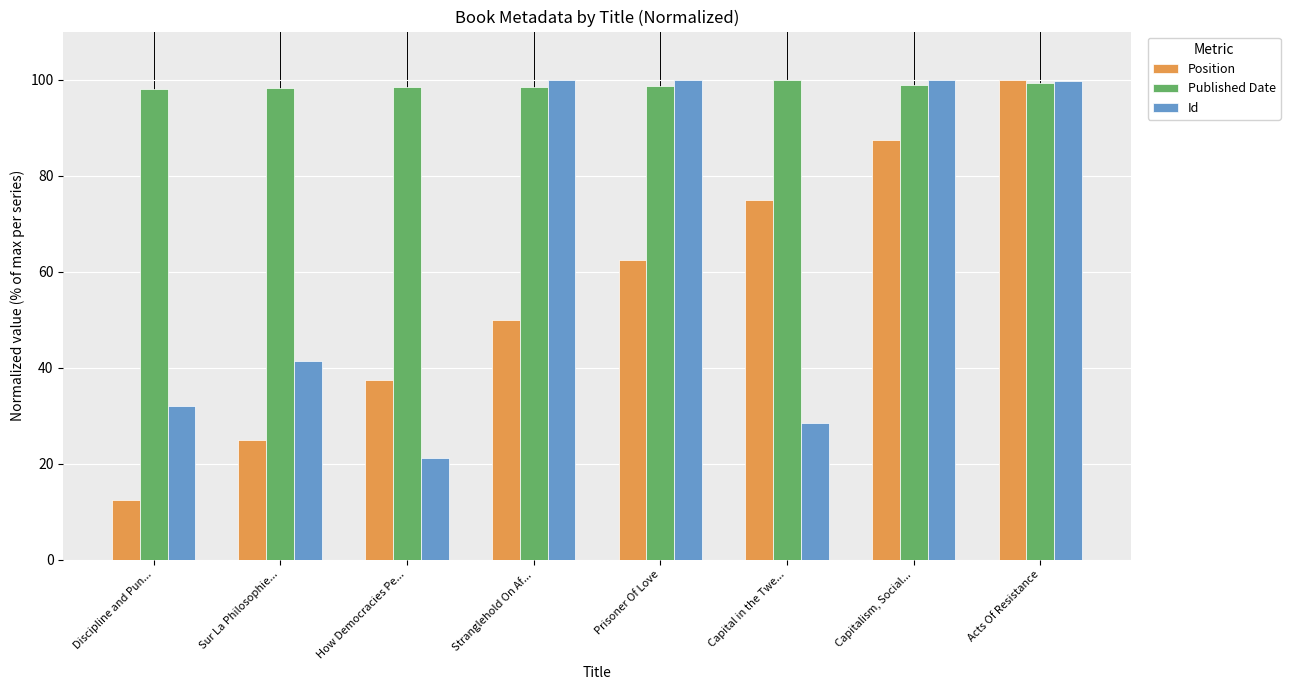

List the series in order of their overall mean, highest first.

Published Date, Id, Position